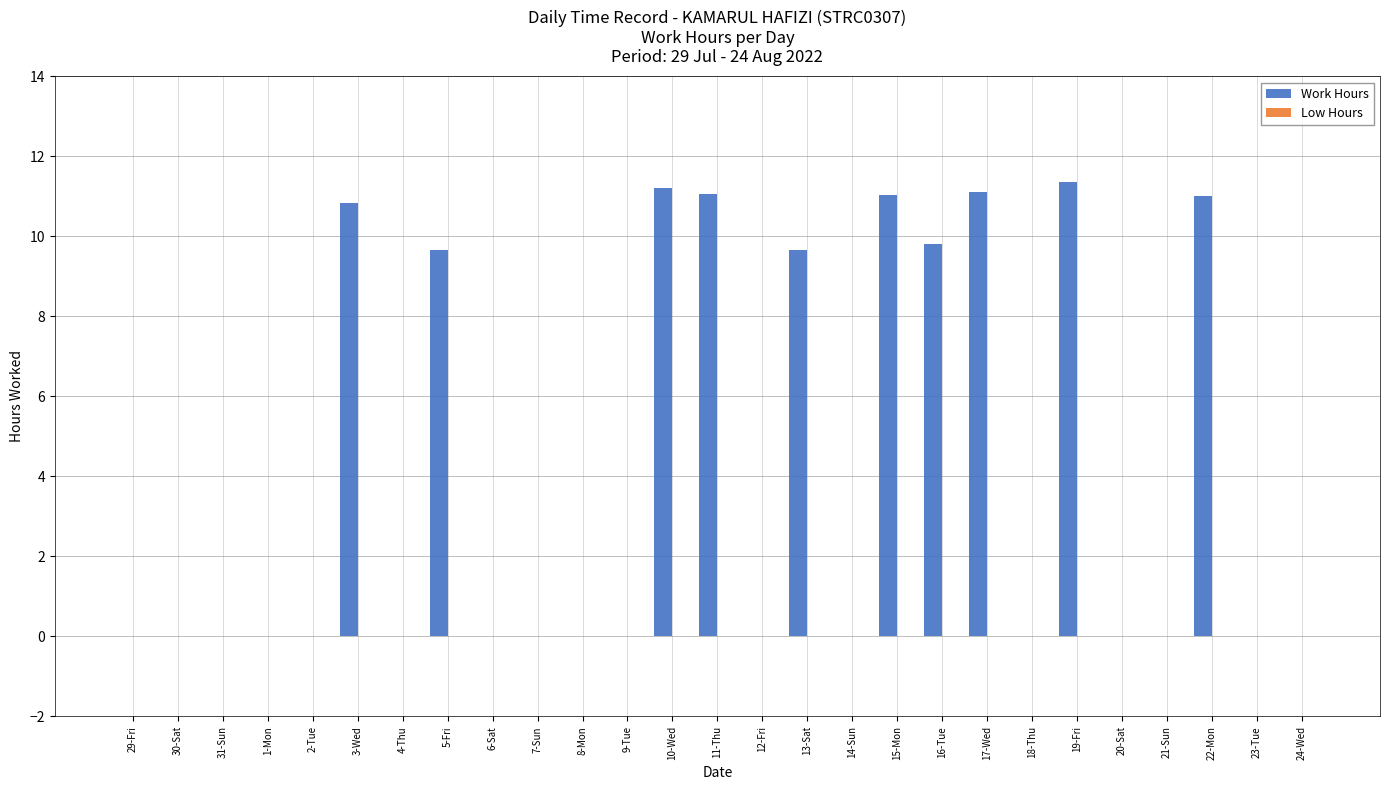

What is the sum of the values at 30-Sat and 10-Wed?

11.2